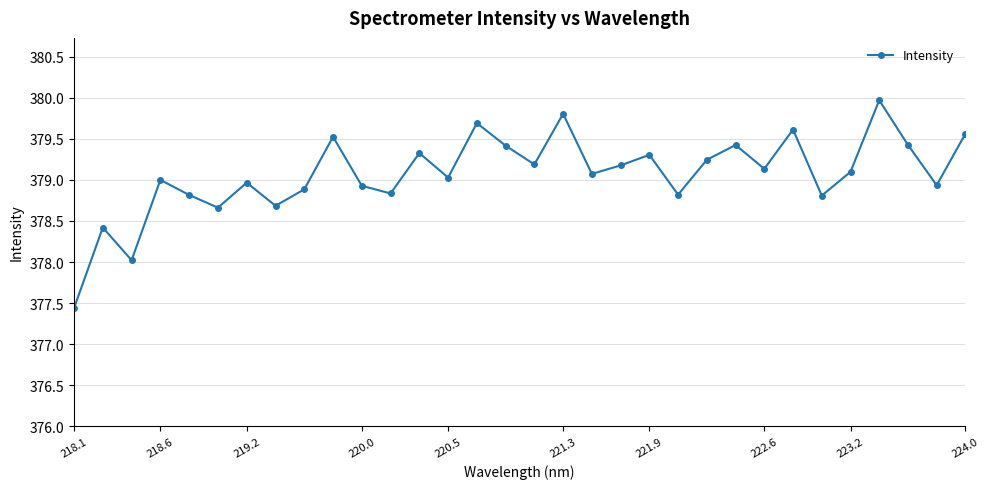

How many interior local valleys (lower than both neighbors) does the data have?

11